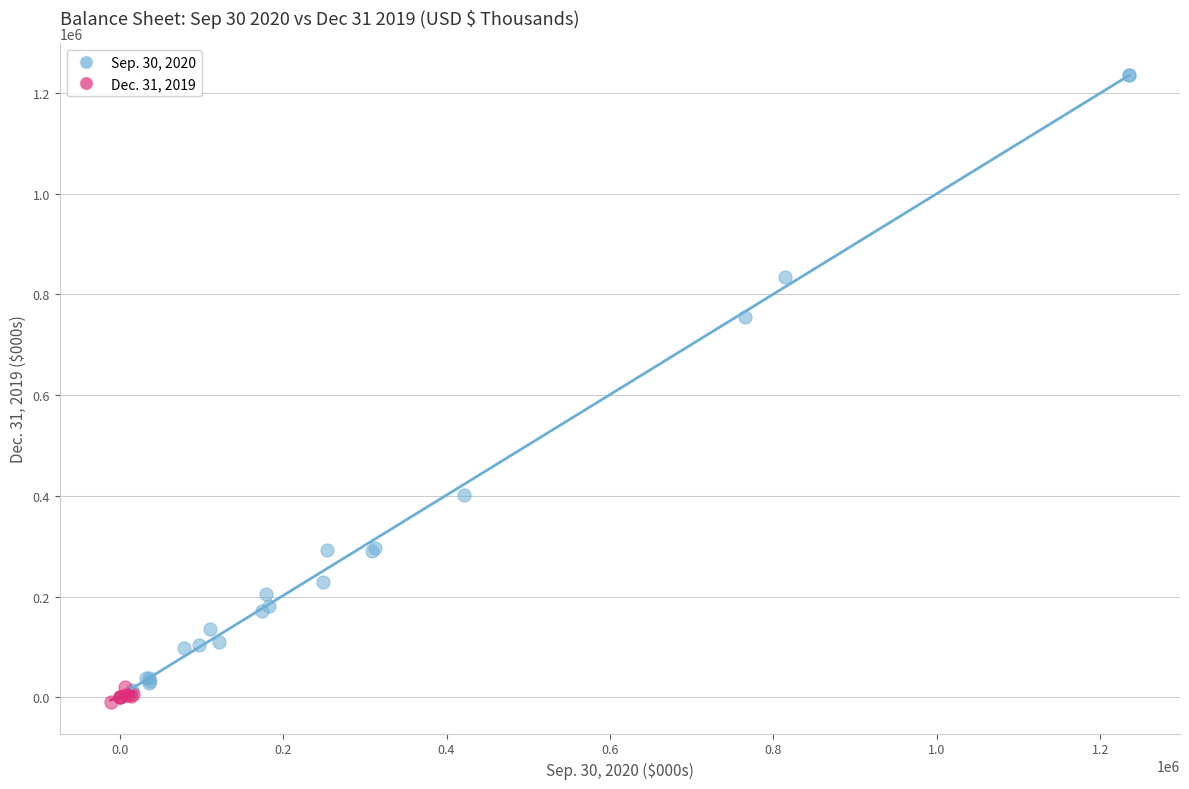

Which series reaches the maximum Y coordinate?

Sep. 30, 2020